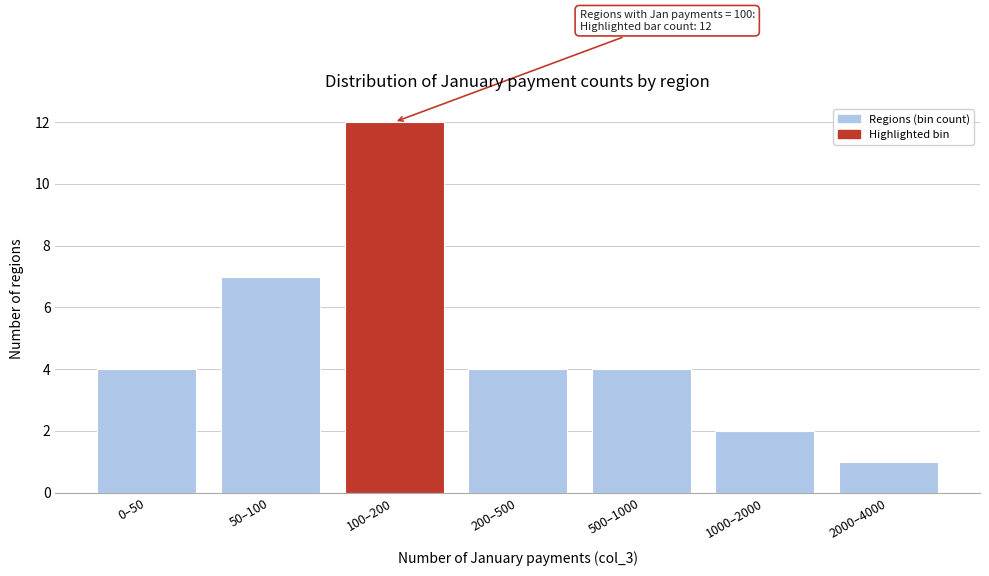

Reading right to left, transcribe all the data shown in this chart.

1	2	4	4	12	7	4